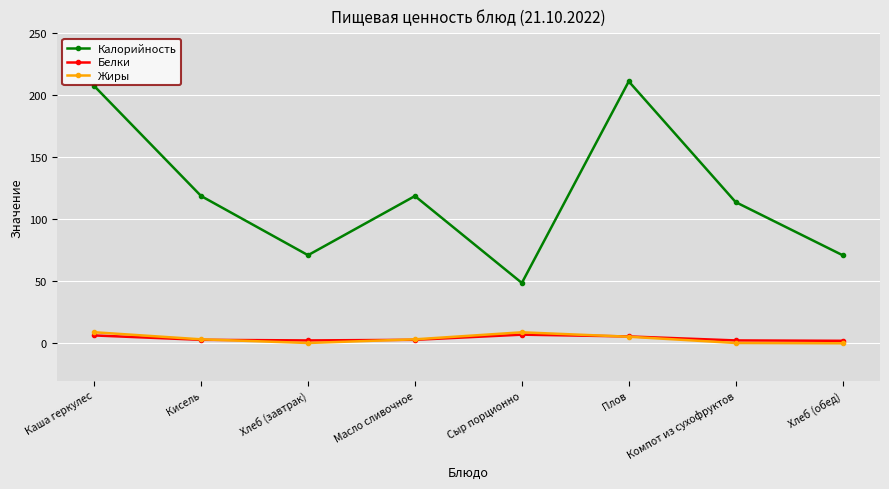

Which series ends up on top after the final intersection of Белки and Жиры?

Белки